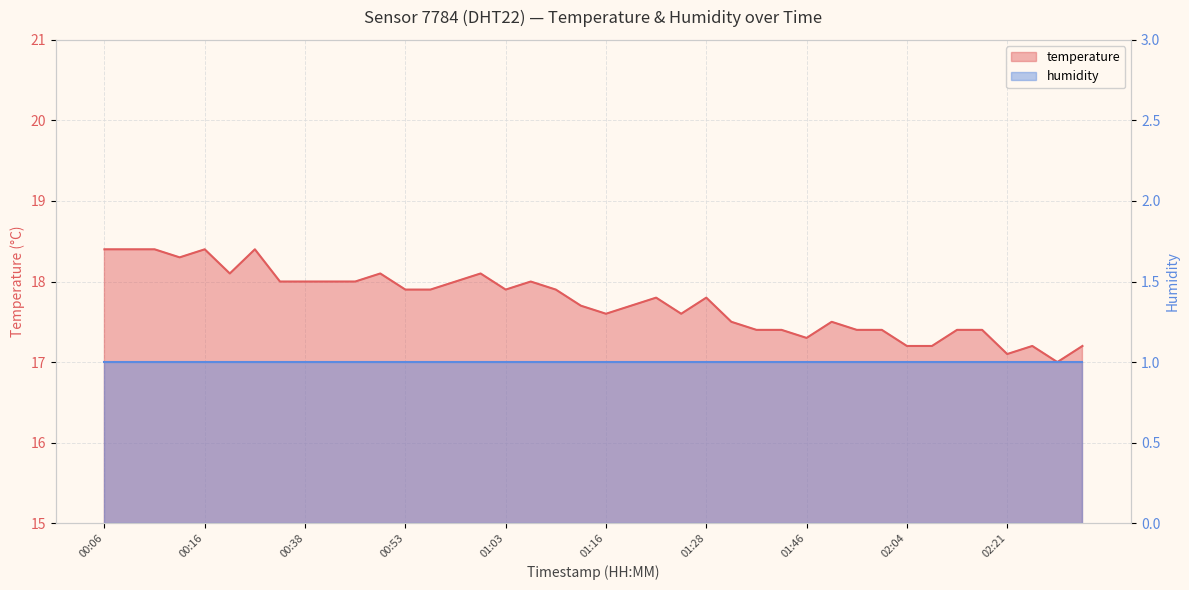

Is it true that the value at 01:13 is 17.7?

True